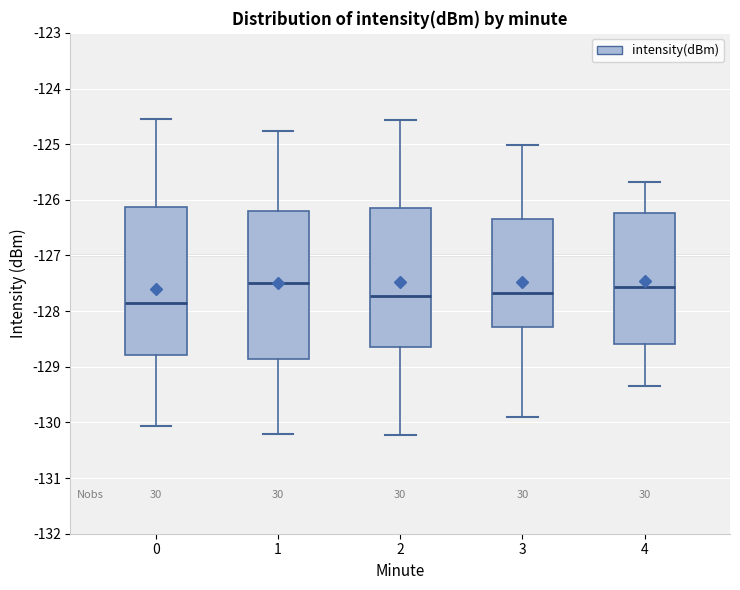

Which box has the lowest median line?

0